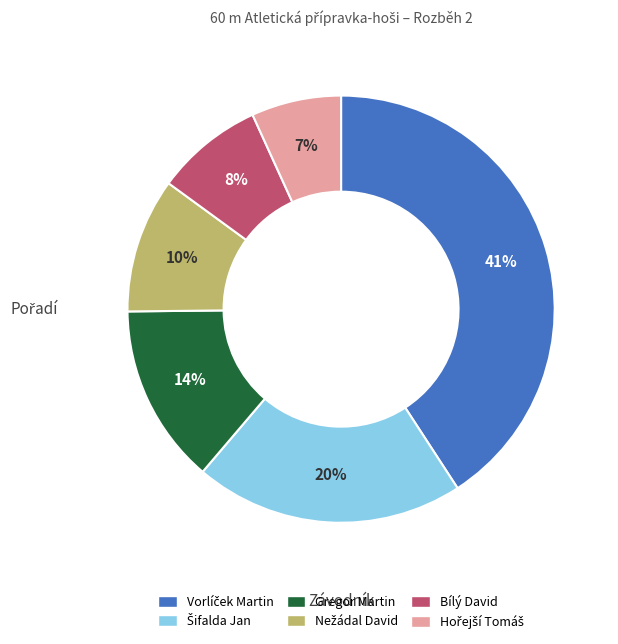

Is it true that Gregor Martin is 23% of the pie?

False